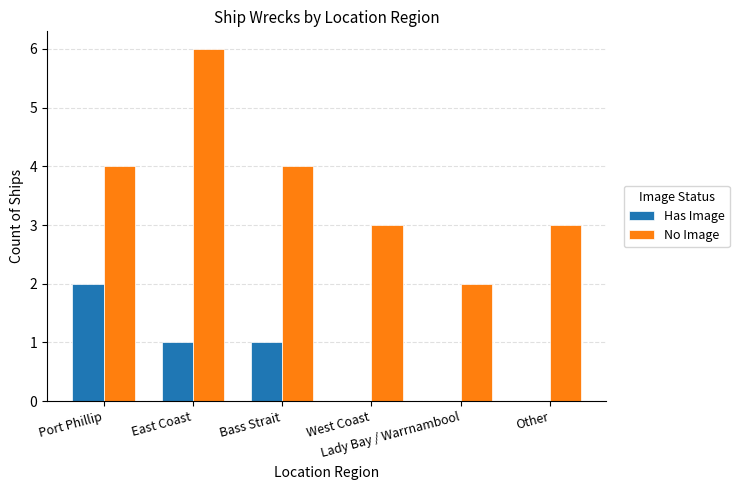

What is the sum of all No Image values?

22